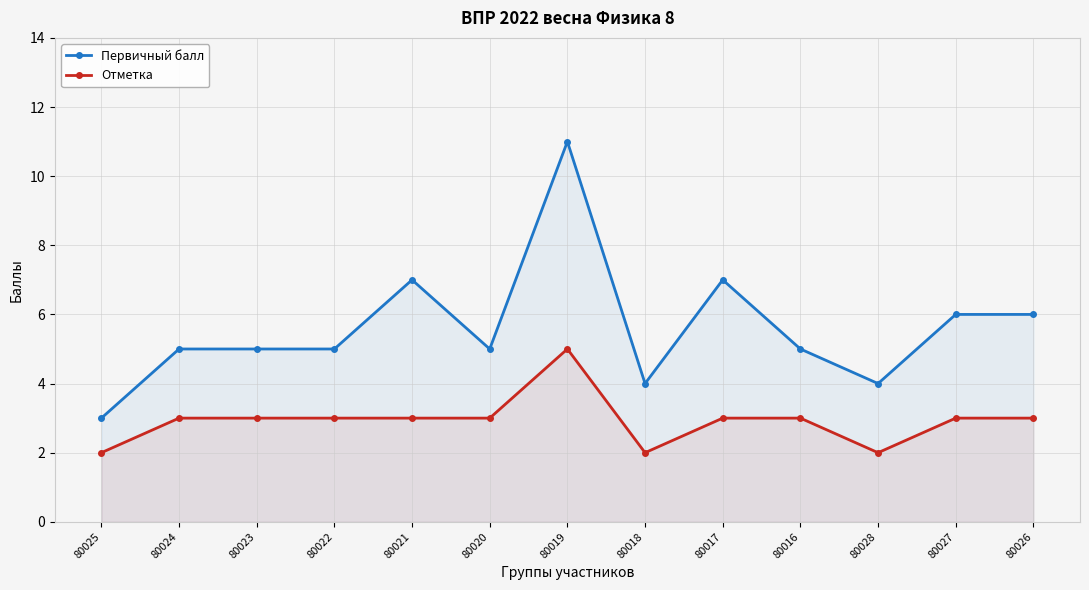

What is the label of the 9th point from the left?

80017